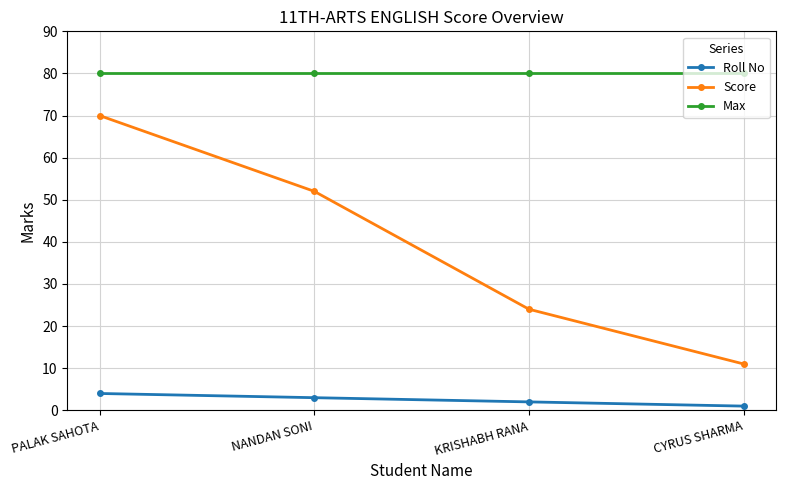

List the series in order of their overall mean, lowest first.

Roll No, Score, Max